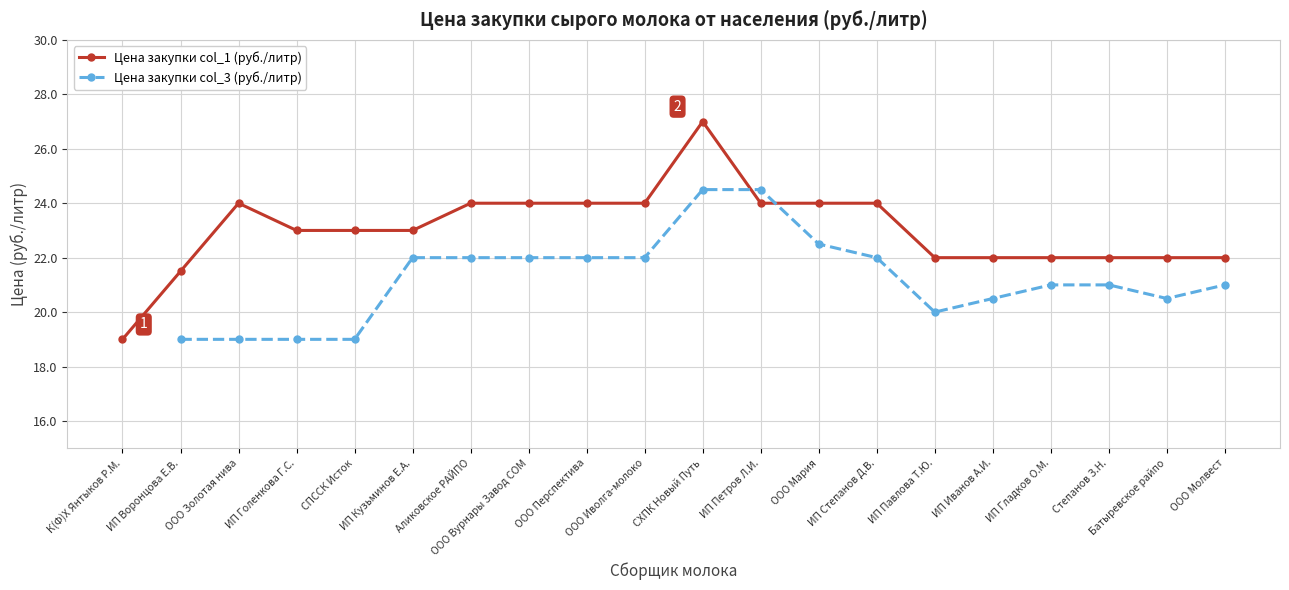

What is the average value of the Цена закупки col_1 (руб./литр) series?

23.0